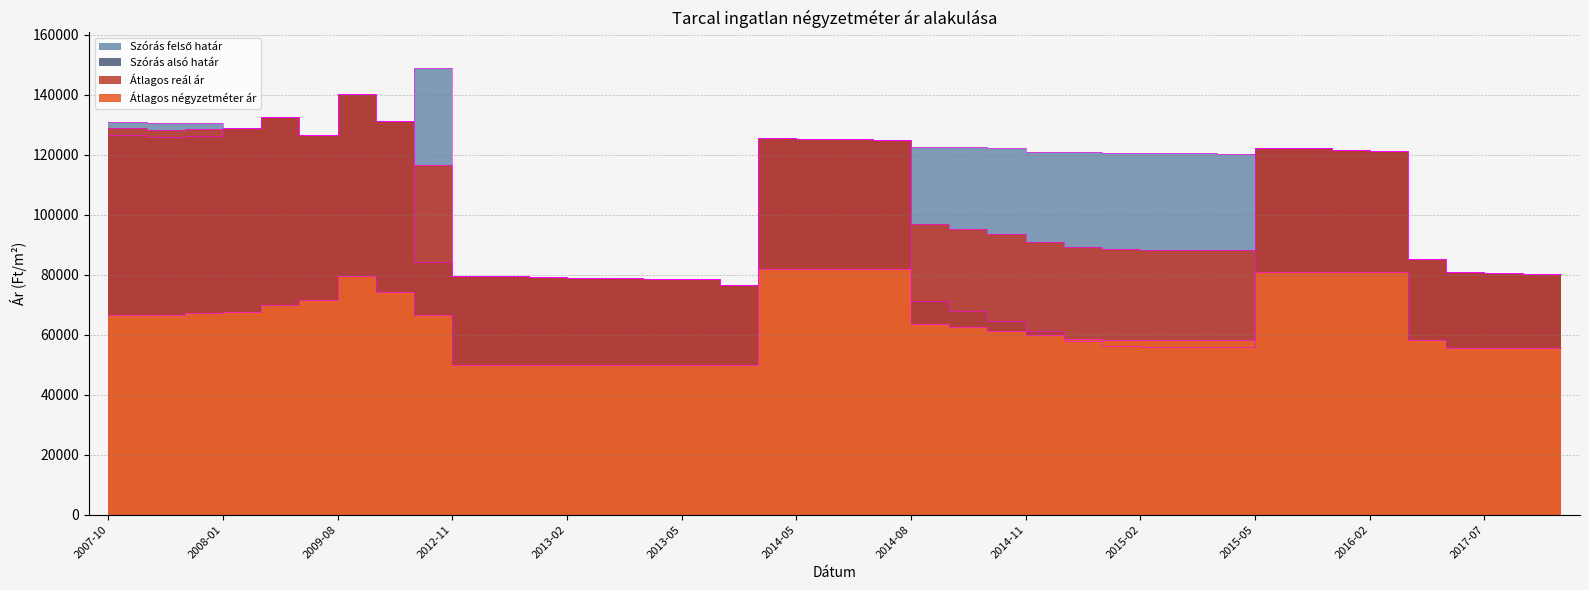

Which series has the largest range (max minus min)?

Szórás alsó határ